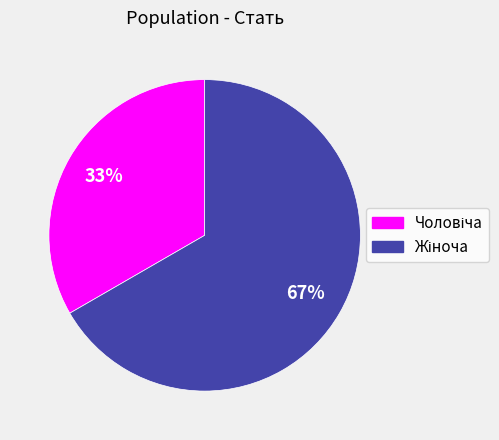

To the nearest percent, what is the average slice percentage?

50%